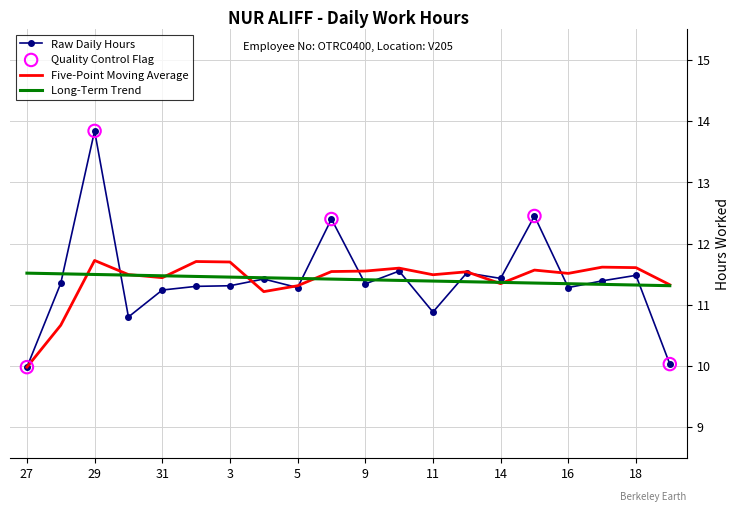

Which series has the widest spread of values?

Raw Daily Hours